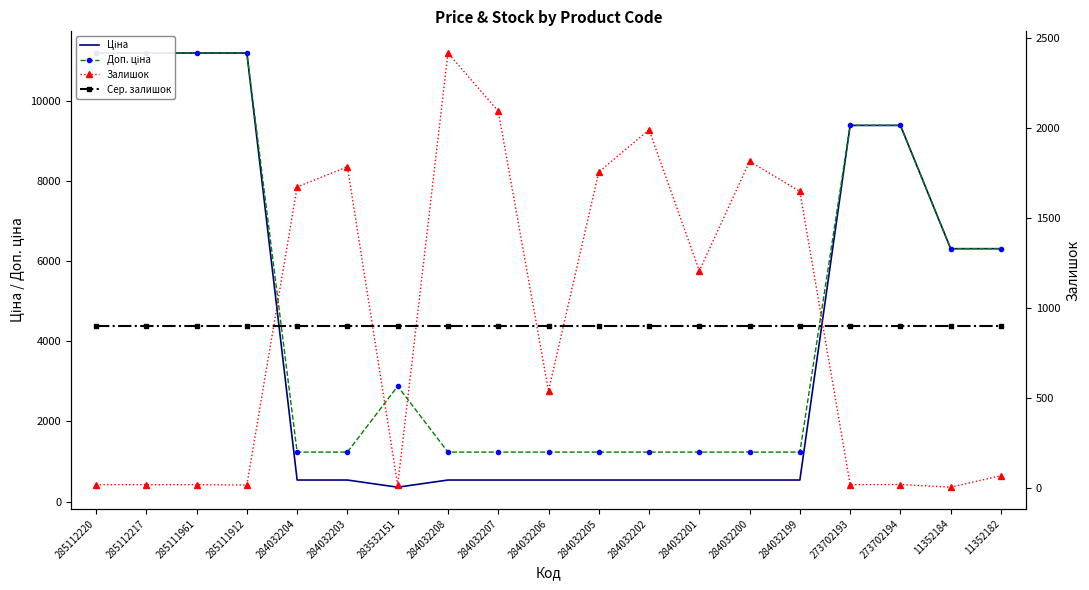

At which category is the sum across all series the highest?

285112220